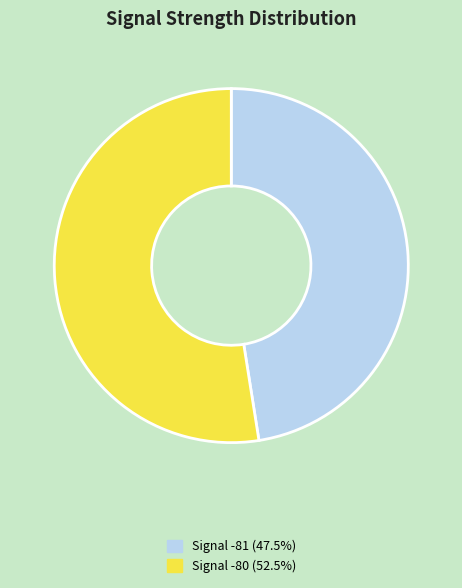

How many segments does this pie chart have?

2